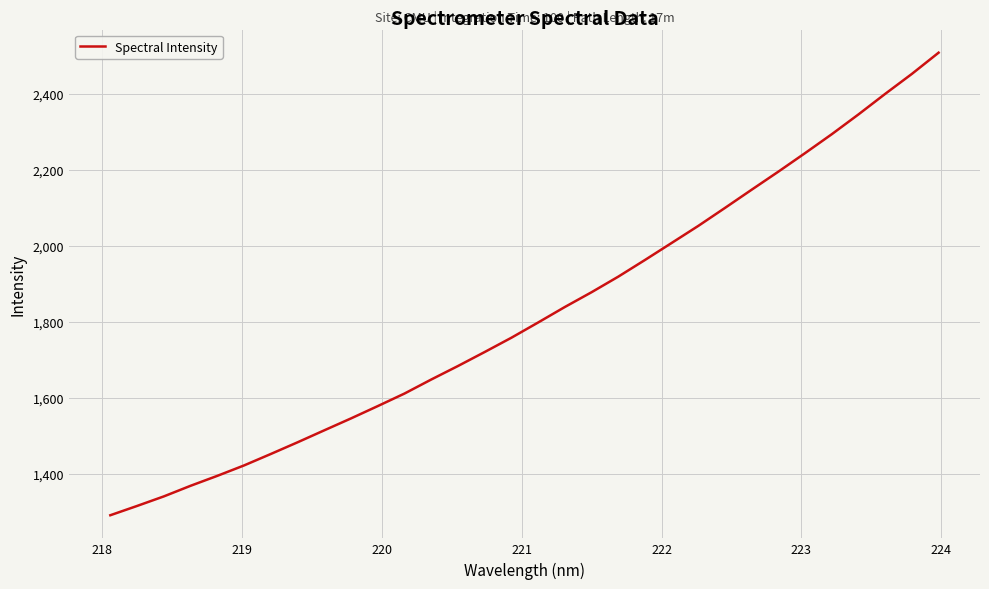

What is the difference between the maximum and minimum values?

1217.9